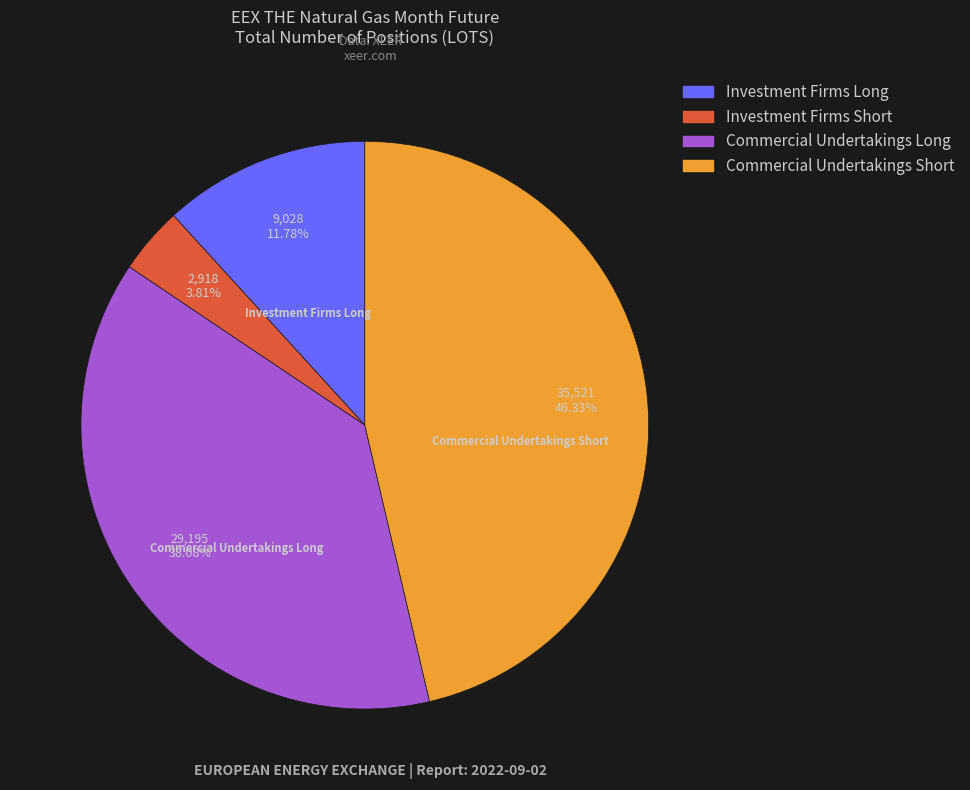

Does any single category account for the majority?

No